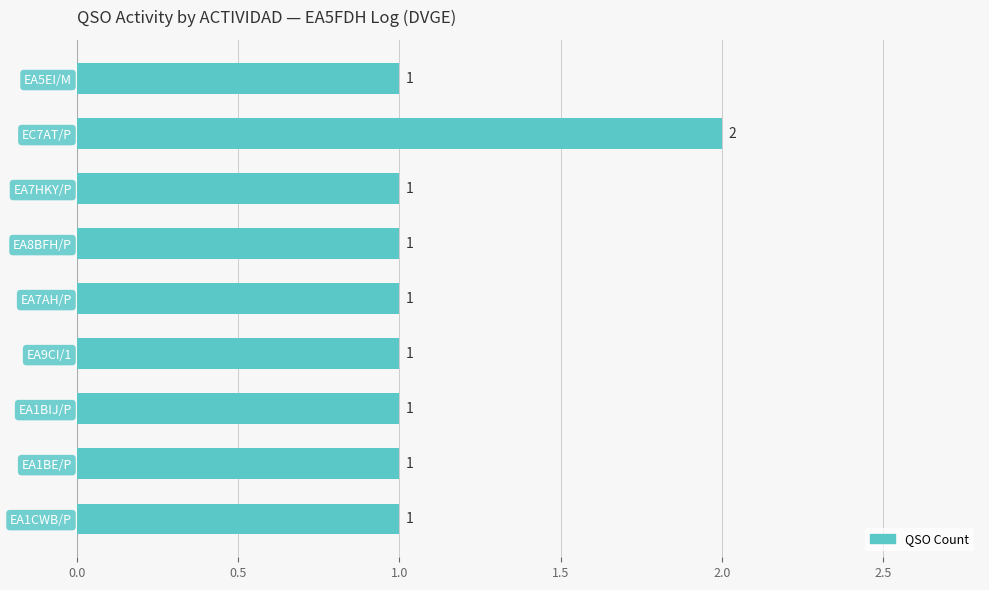

What is the label of the 5th bar from the top?

EA7AH/P